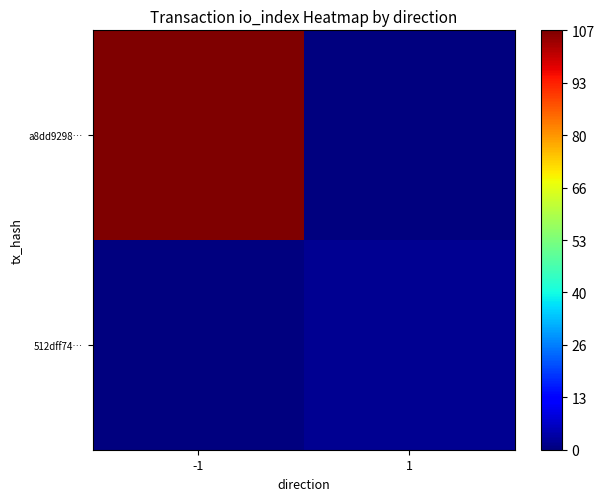

List the series in order of their overall mean, lowest first.

512dff74…, a8dd9298…